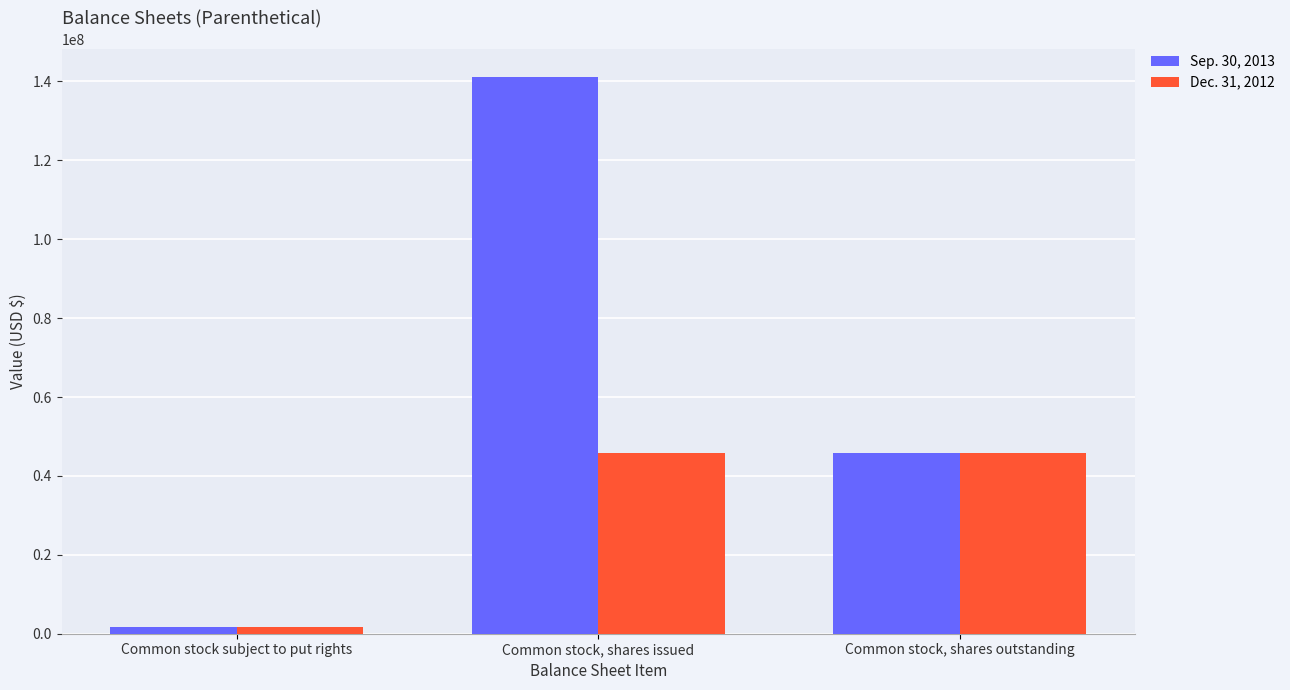

The value of Dec. 31, 2012 at Common stock subject to put rights is 1685714. True or false?

True